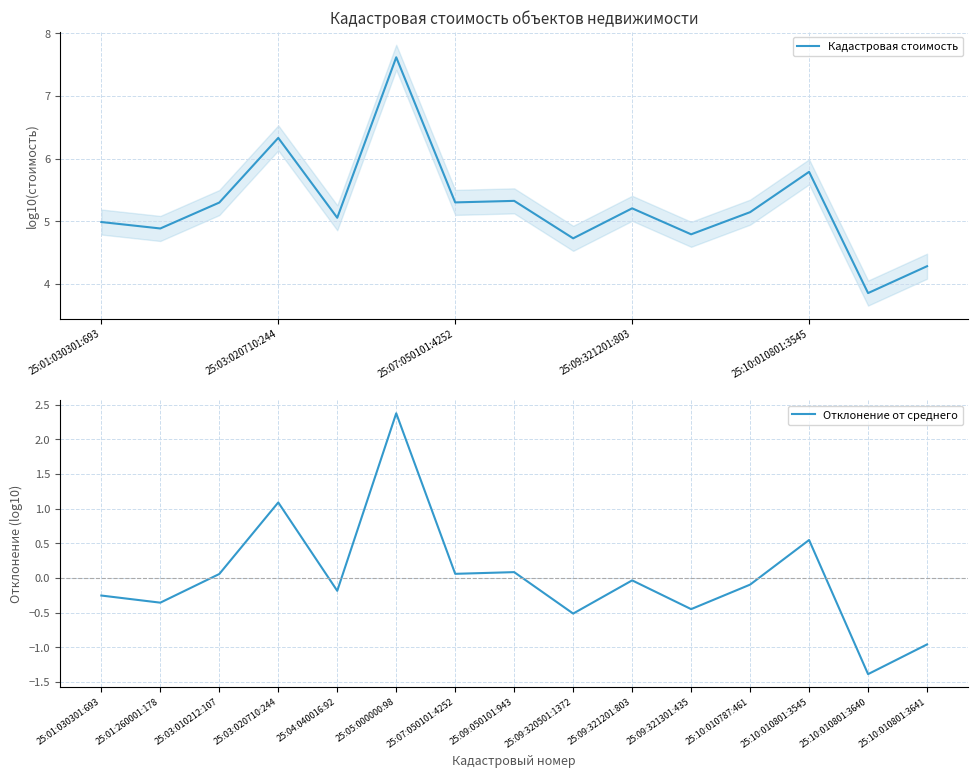

Is this an area chart (filled region under the line)?

No